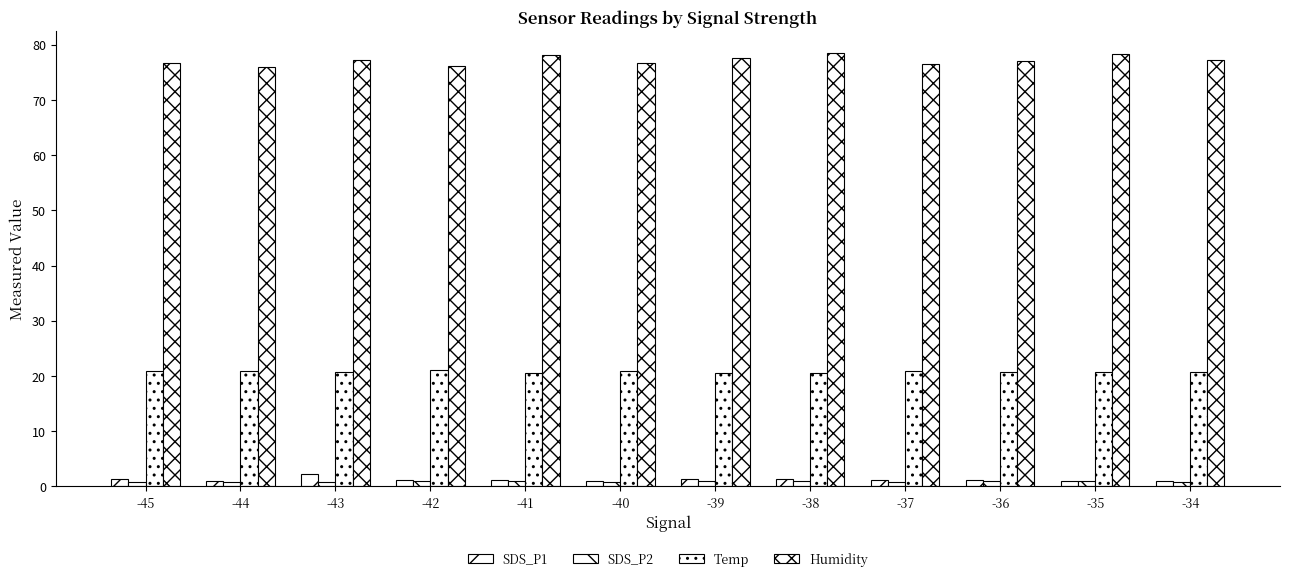

Read the Temp value at -43.

20.8